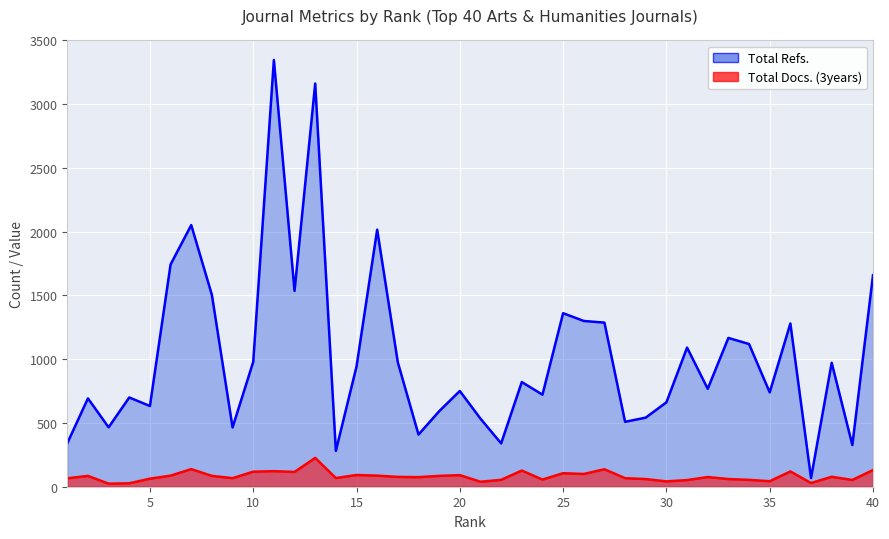

What is the difference between the highest and lowest values at 22?

286